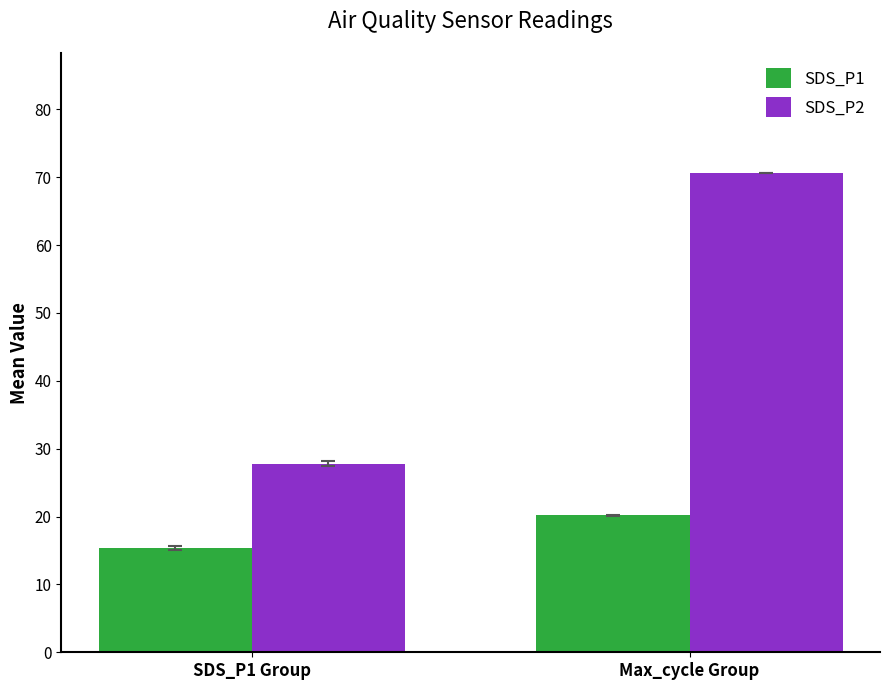

What is the difference between the SDS_P1 values at Max_cycle Group and SDS_P1 Group?

4.8